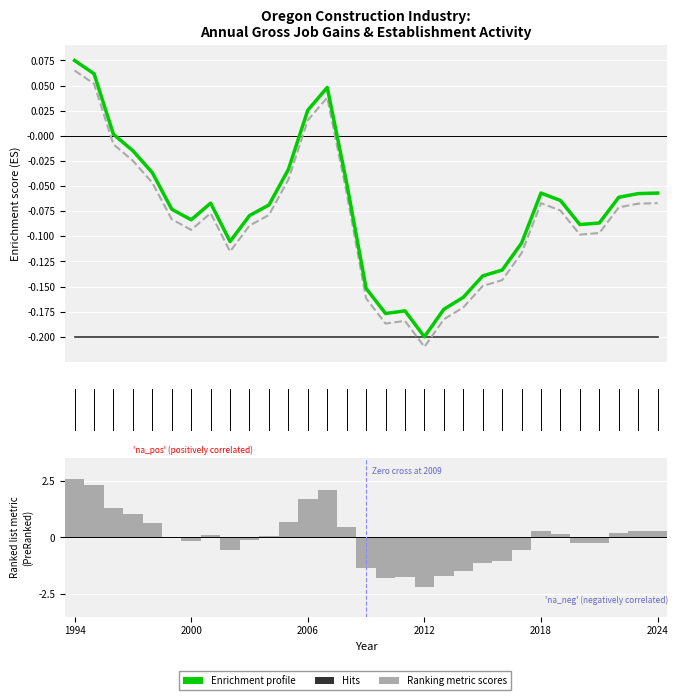

What is the difference between the maximum and minimum values in the Total Gross Job Gains series?

4.7